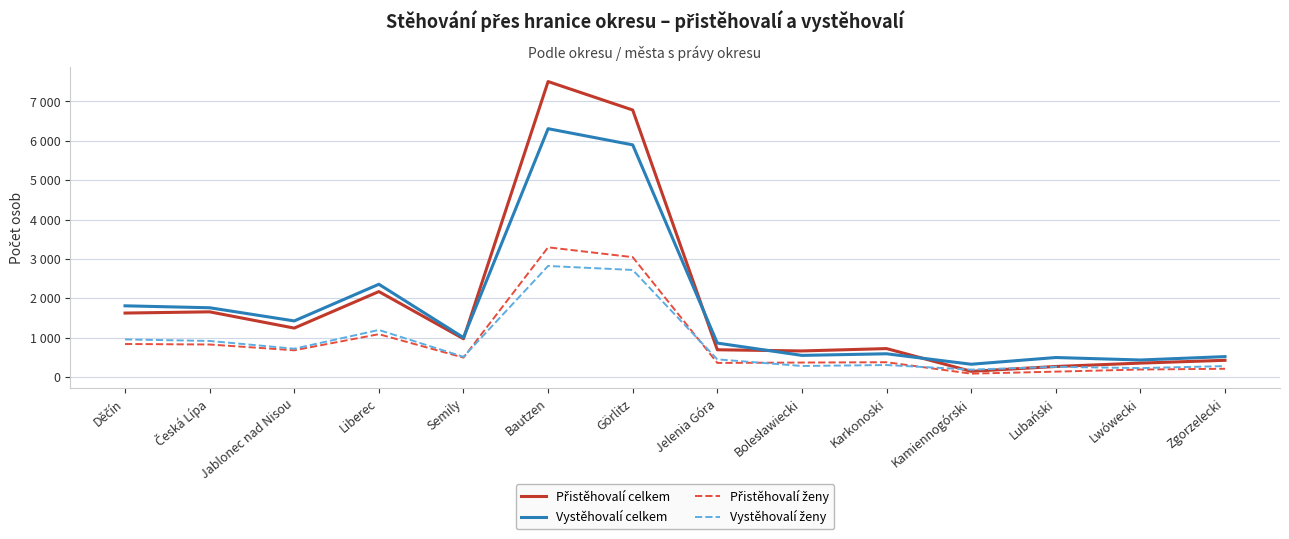

What is the sum of all Přistěhovalí ženy values?

11944